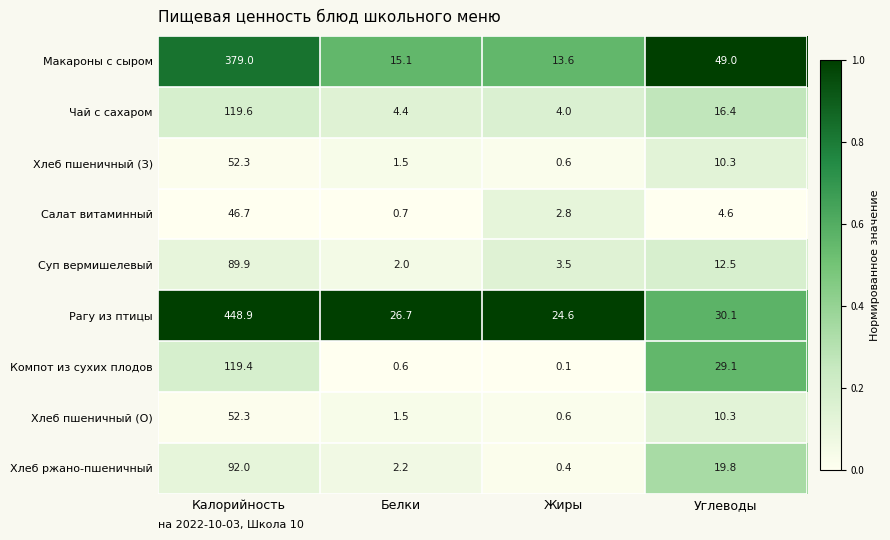

What is the difference between the maximum and minimum values in the Рагу из птицы series?

424.3